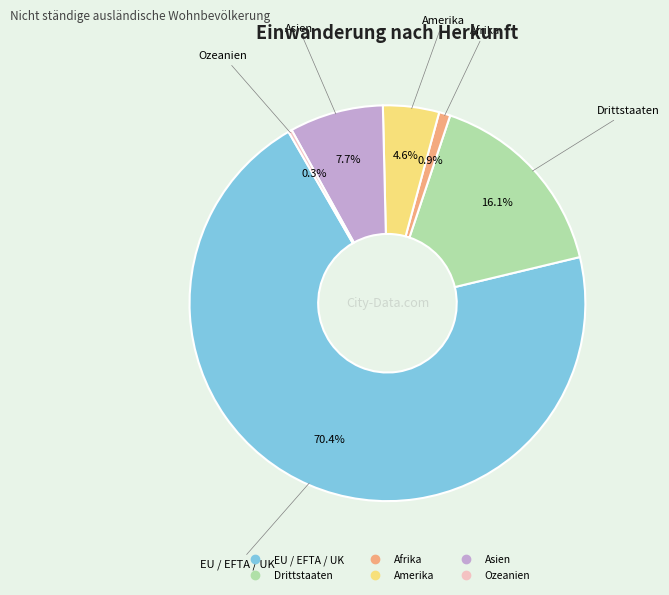

Rank the categories by value from lowest to highest.

Ozeanien, Afrika, Amerika, Asien, Drittstaaten, EU / EFTA / UK